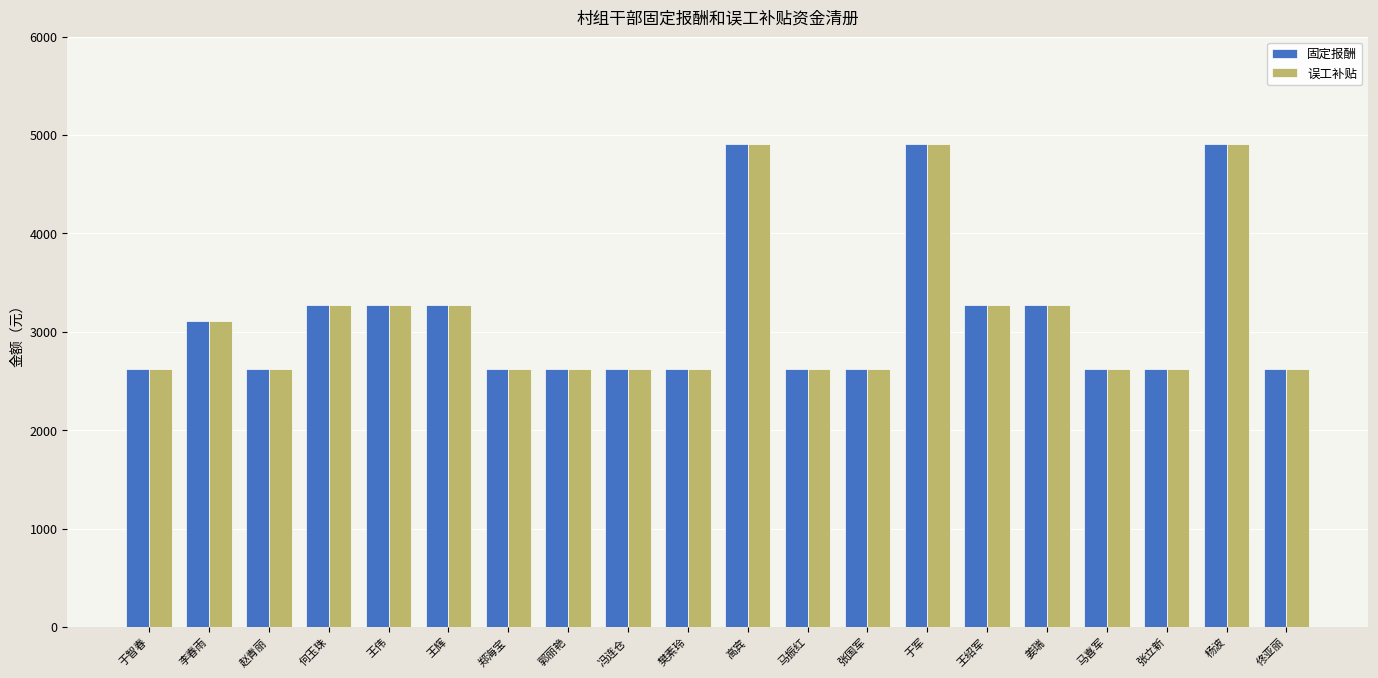

At how many categories does at least one series exceed 2854?

9